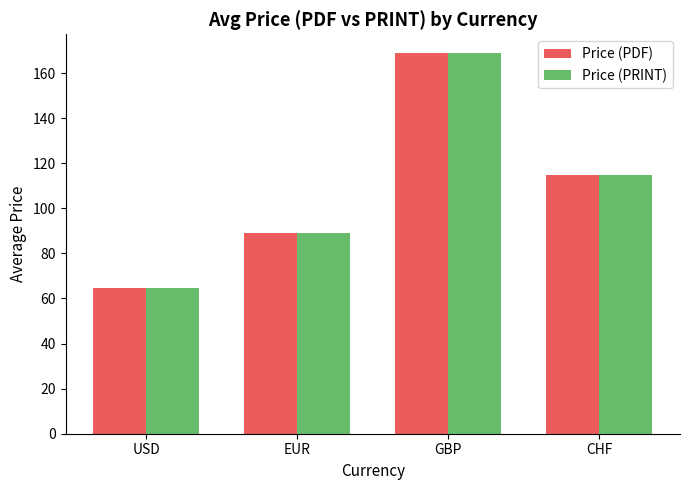

How many data points in Price (PRINT) are above 114?

2